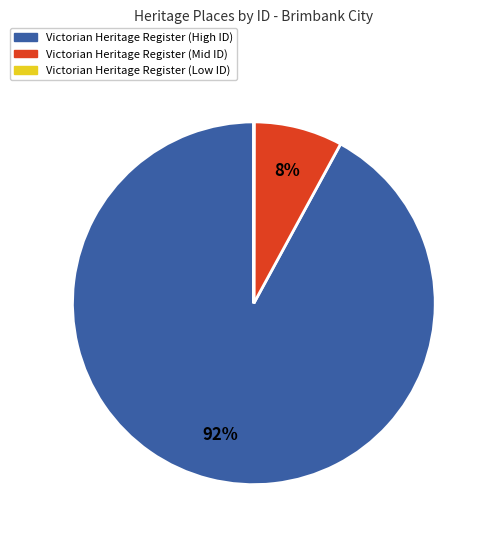

To the nearest percent, what is the difference between the largest and smallest slice percentages?

92%